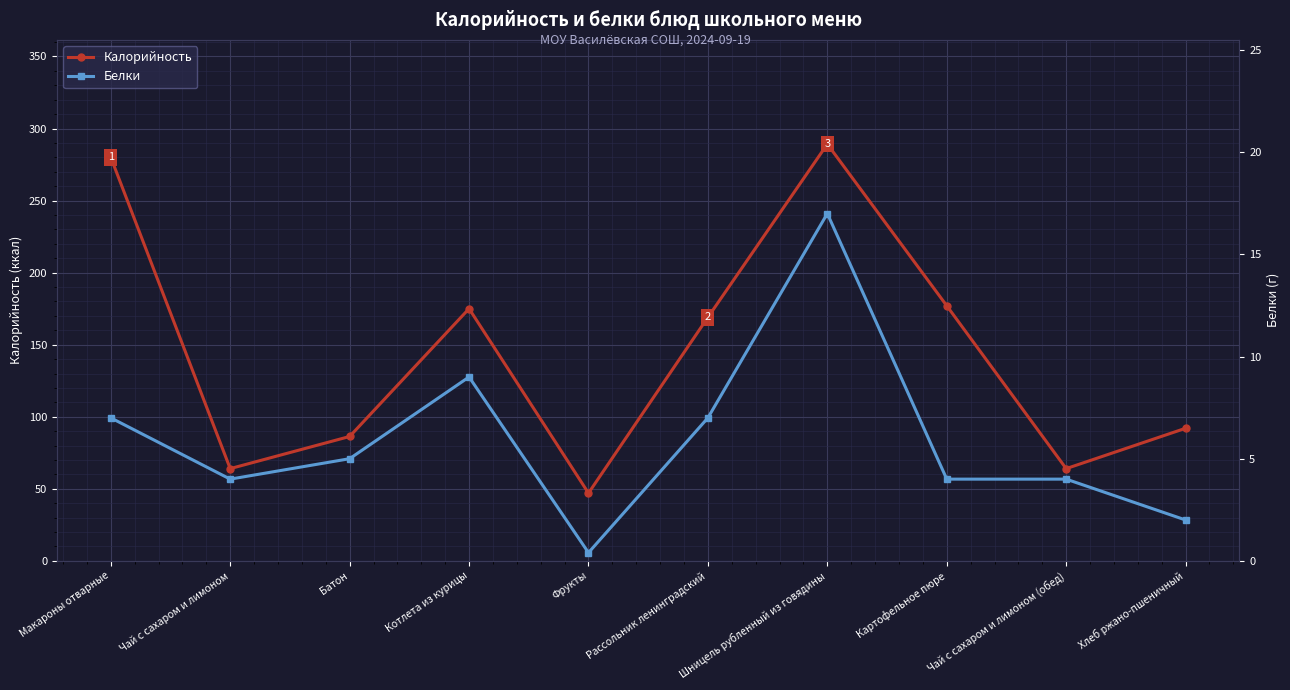

How many categories are shown in the chart?

10